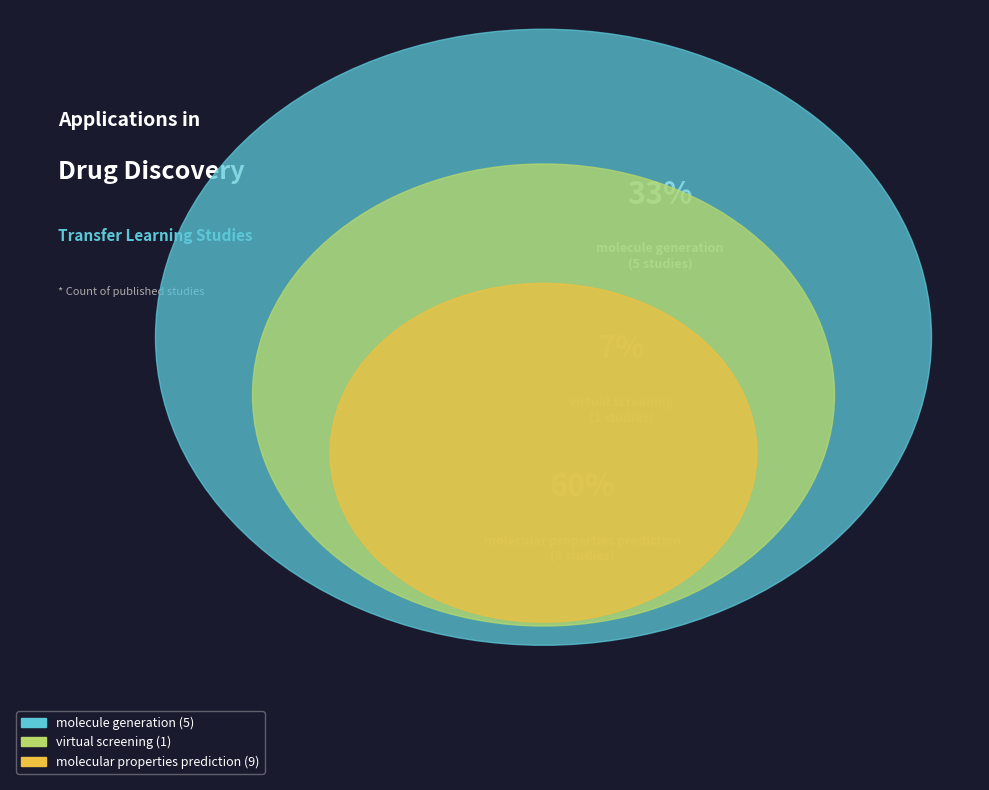

How much of the chart is everything except virtual screening?

93.3%